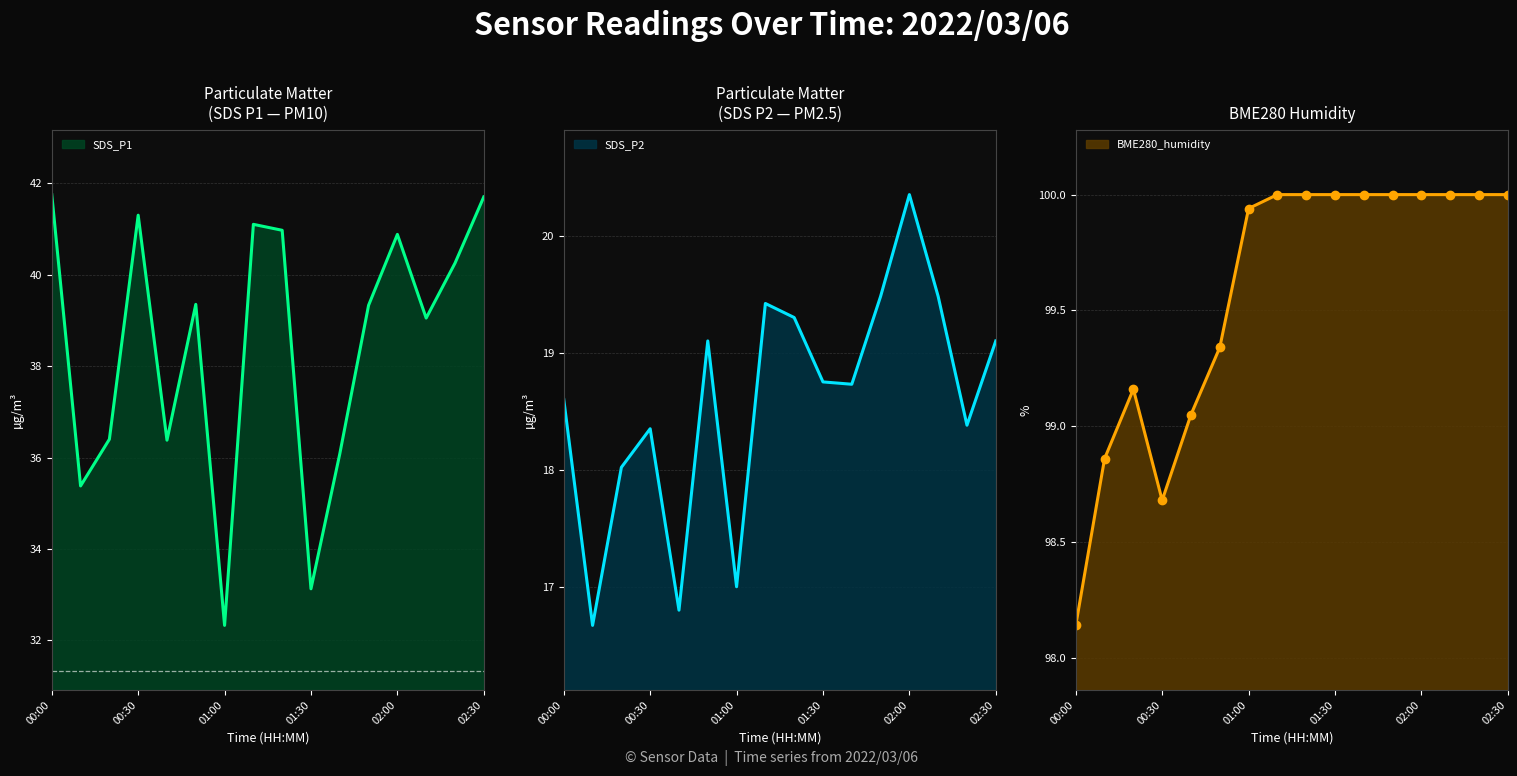

What value does the SDS_P2 series have at 01:00?

17.0